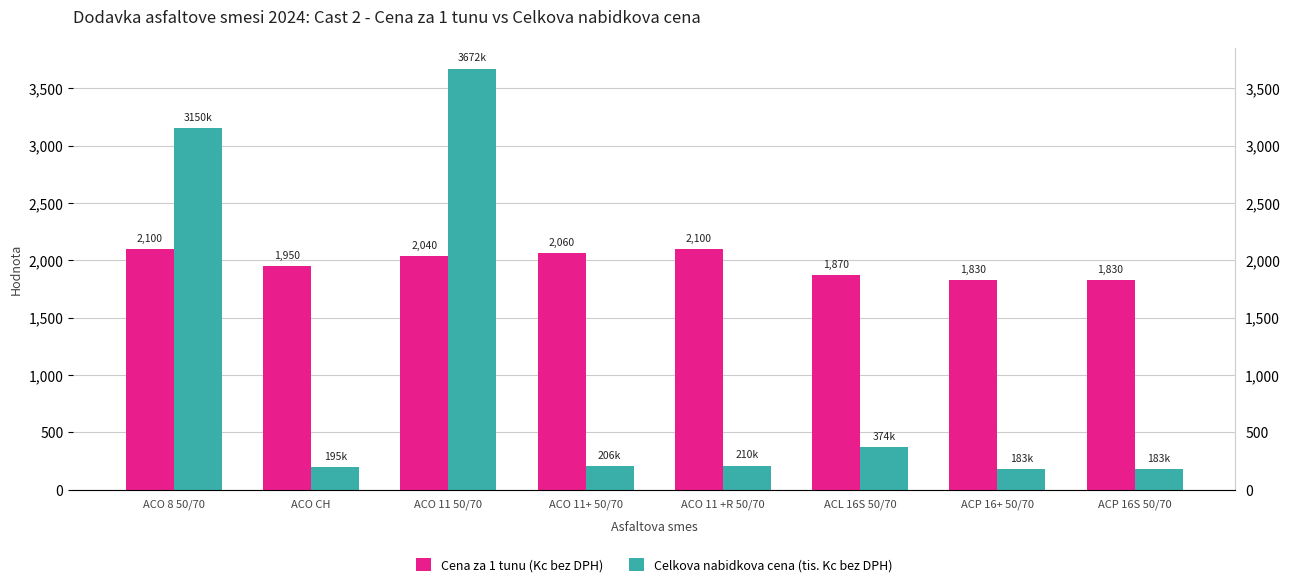

Which series has the largest total across all categories?

Cena za 1 tunu (Kc bez DPH)